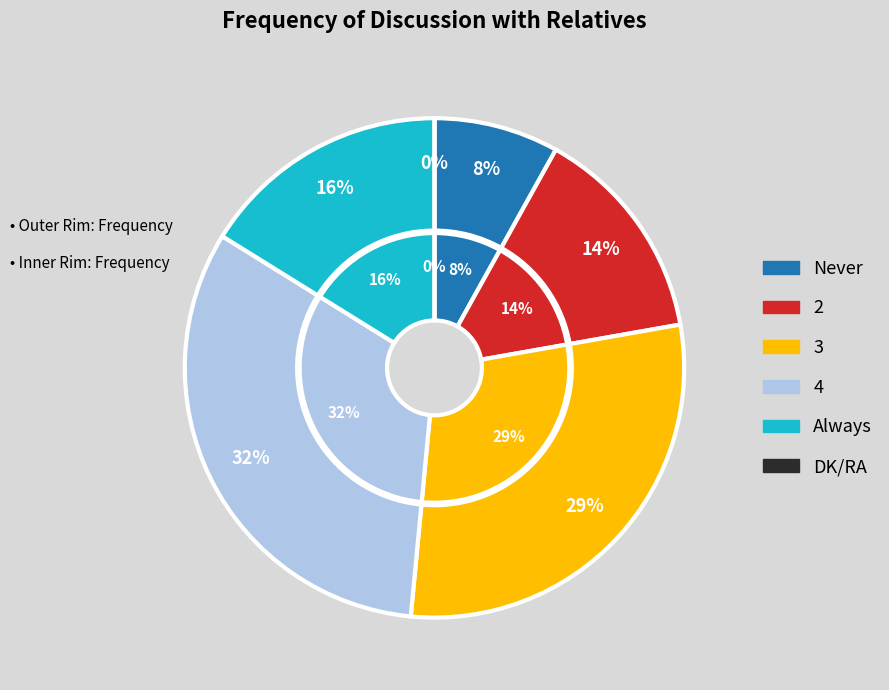

What portion of the pie excludes 4?

67.7%